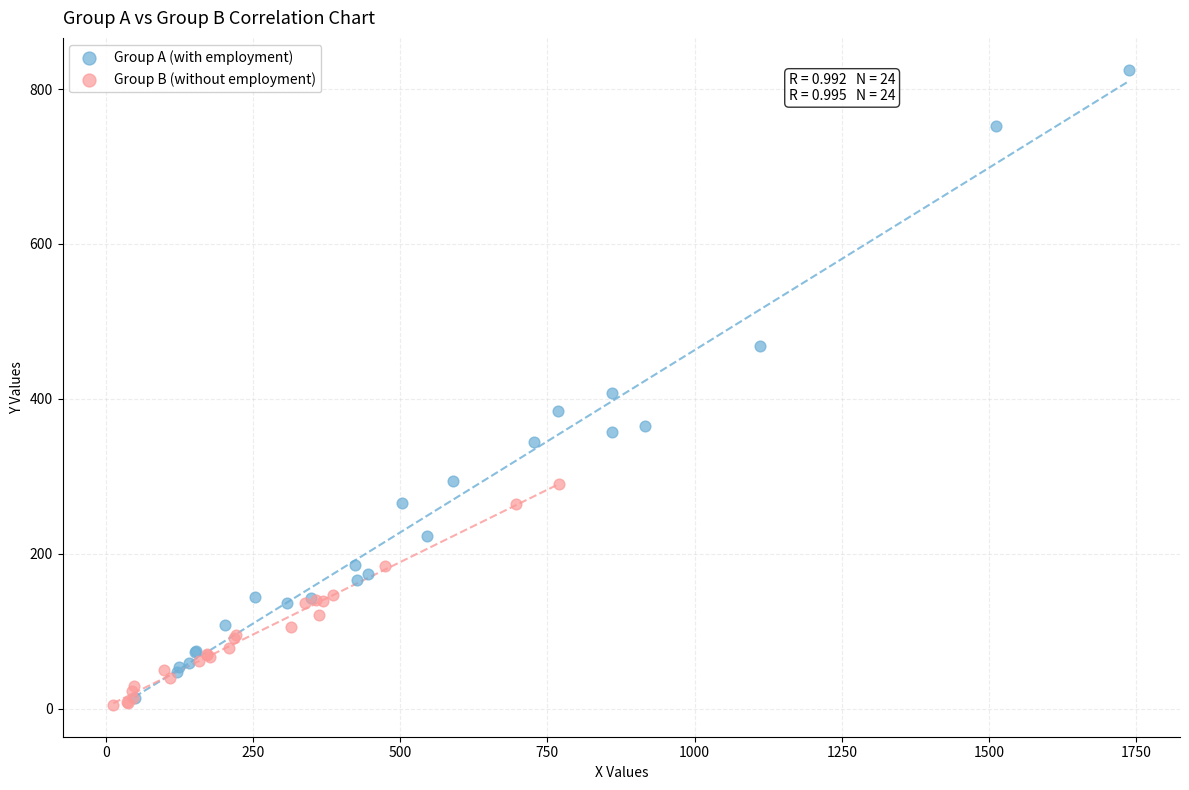

Which series has the widest spread of Y values?

Group A (with employment)